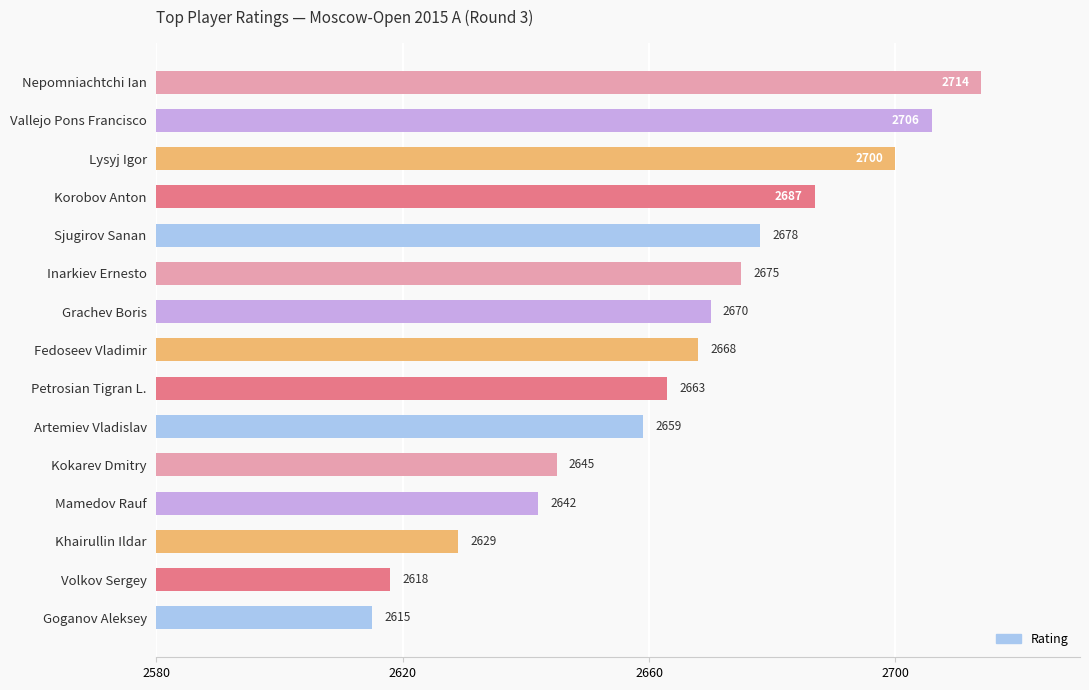

What position from the top is Petrosian Tigran L.?

9